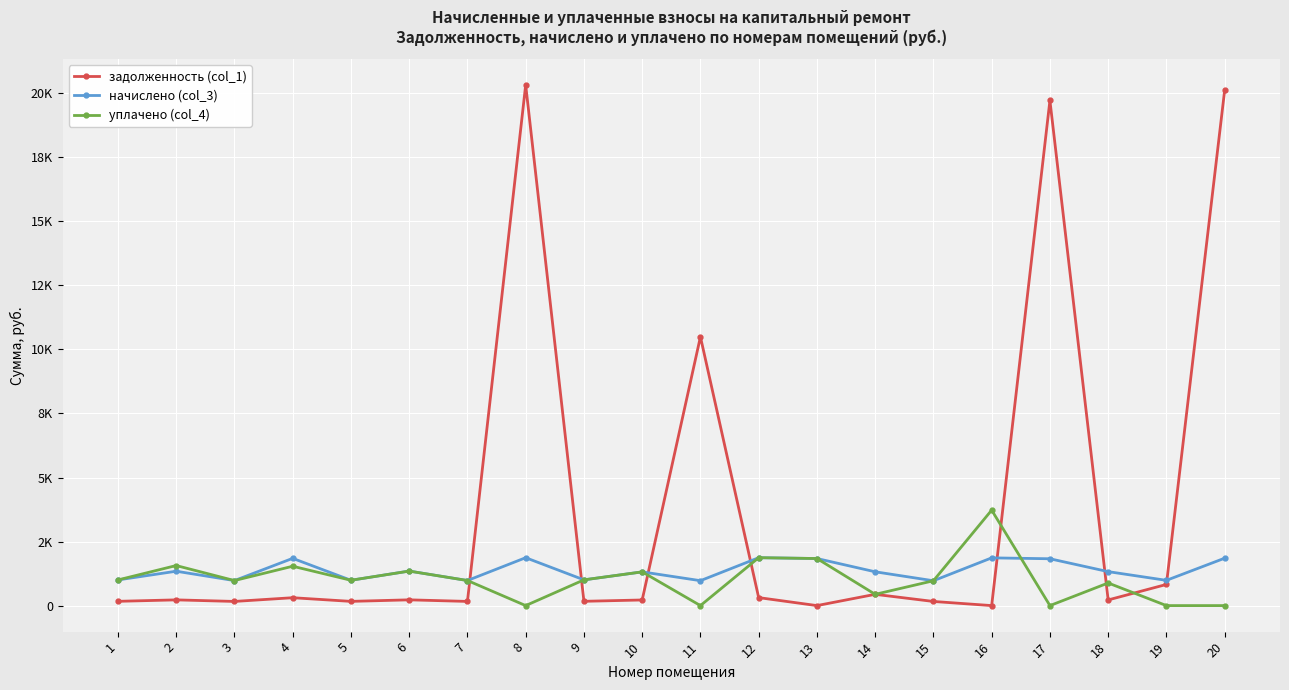

True or false: начислено (col_3) has more than 0 interior local peaks.

True